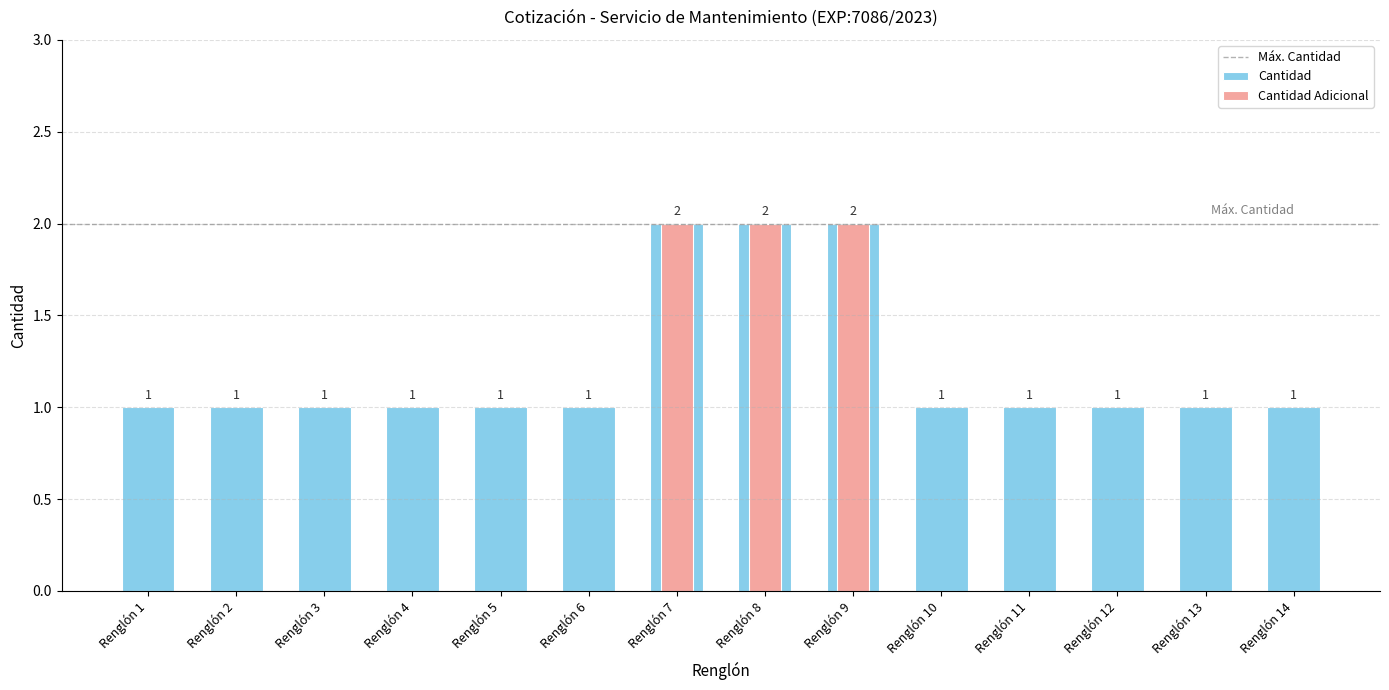

Reading left to right, extract all data points from this chart.

1	1	1	1	1	1	2	2	2	1	1	1	1	1